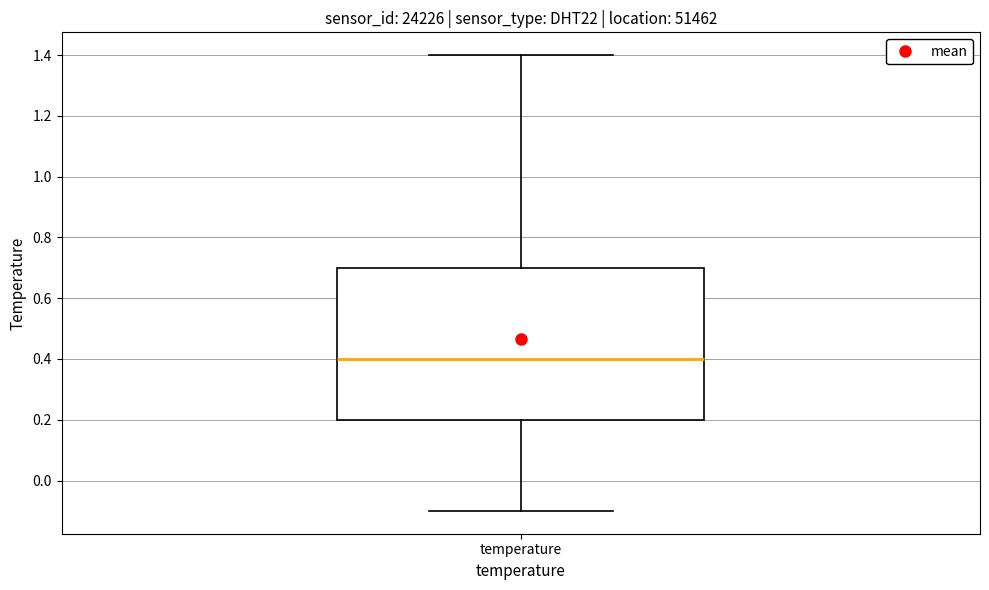

Where is the lower edge of the box for temperature on the y-axis? The values are not printed on the chart, so give them approximately, as read against the axis.

0.2